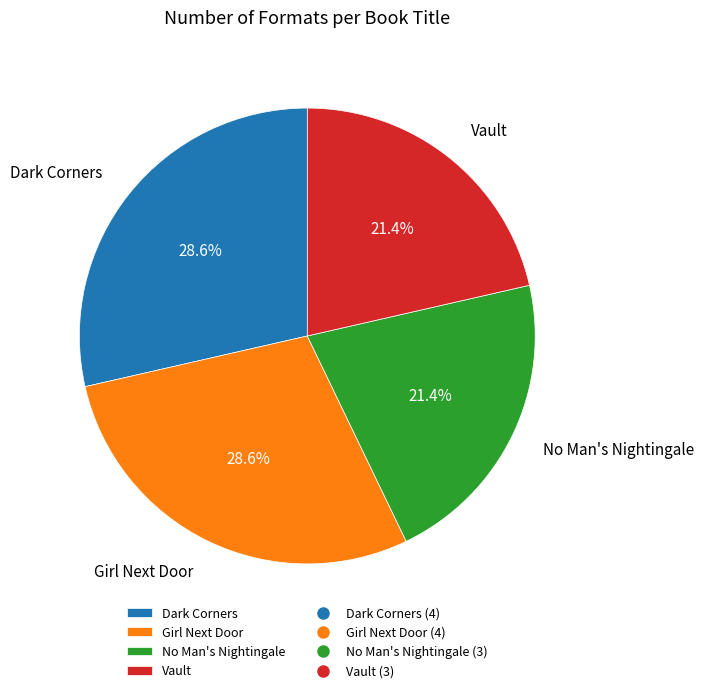

What portion of the pie excludes Girl Next Door?

71.4%